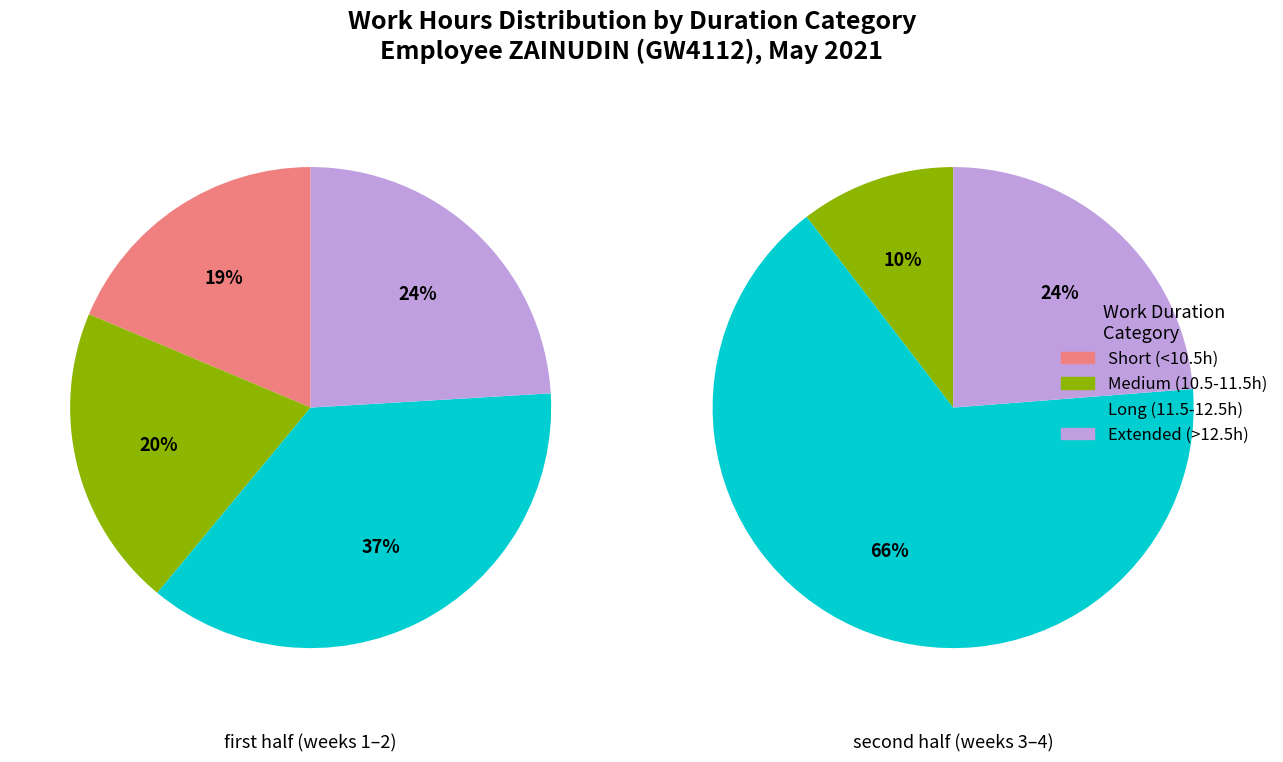

Does 2 represent more than half of the total?

No